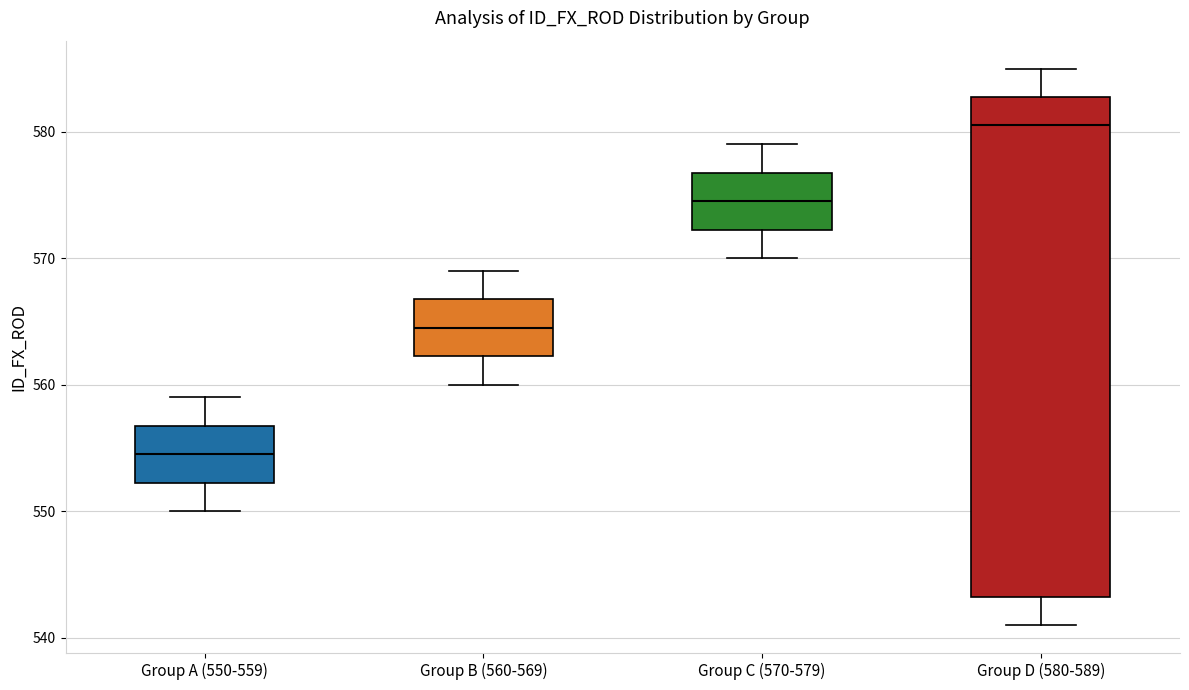

Reading left to right, read every box against the y-axis: the position of its median line, the range the box covers, and the ends of its whiskers. The values are not printed on the chart, so give them approximately, as read against the axis.

Group A (550-559): median 555, box 552 to 557, whiskers 550 to 559
Group B (560-569): median 565, box 562 to 567, whiskers 560 to 569
Group C (570-579): median 575, box 572 to 577, whiskers 570 to 579
Group D (580-589): median 581, box 543 to 583, whiskers 541 to 585